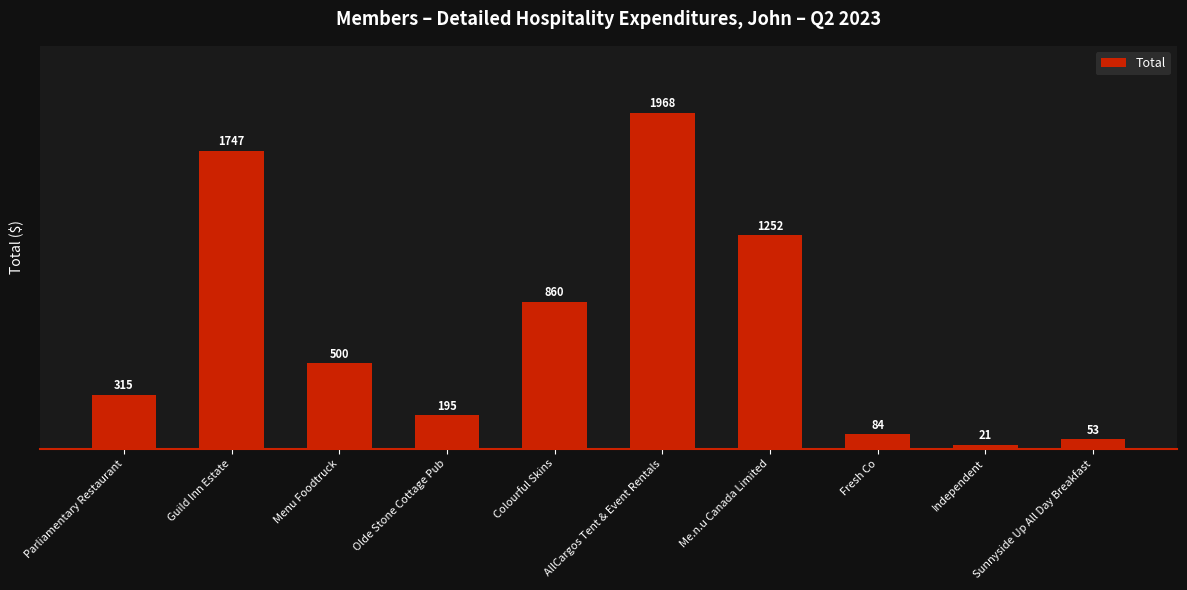

Are the bars grouped side by side (vs. stacked)?

No